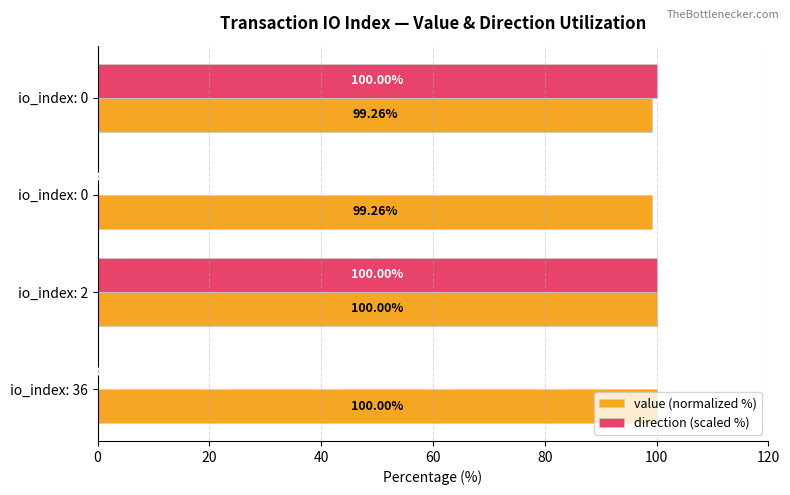

What are all the series names shown in the legend?

value (normalized %), direction (scaled %)